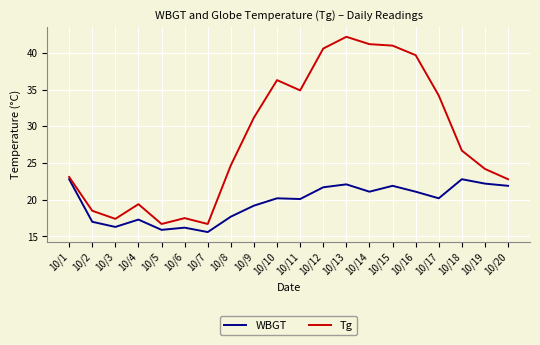

Does the chart display data point markers on the line(s)?

No